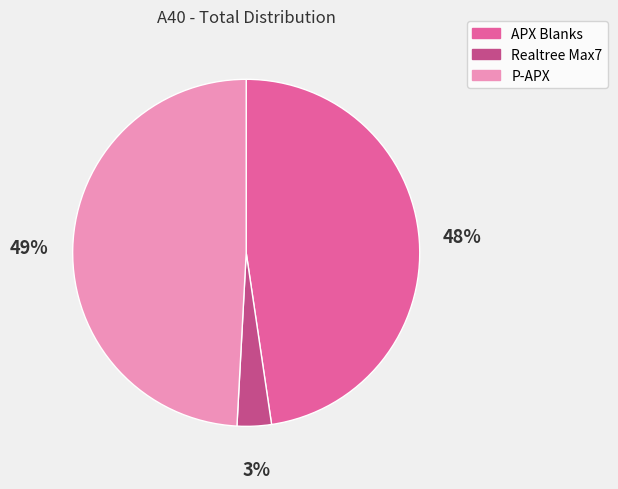

Combined, do P-APX and APX Blanks account for over 50%?

Yes